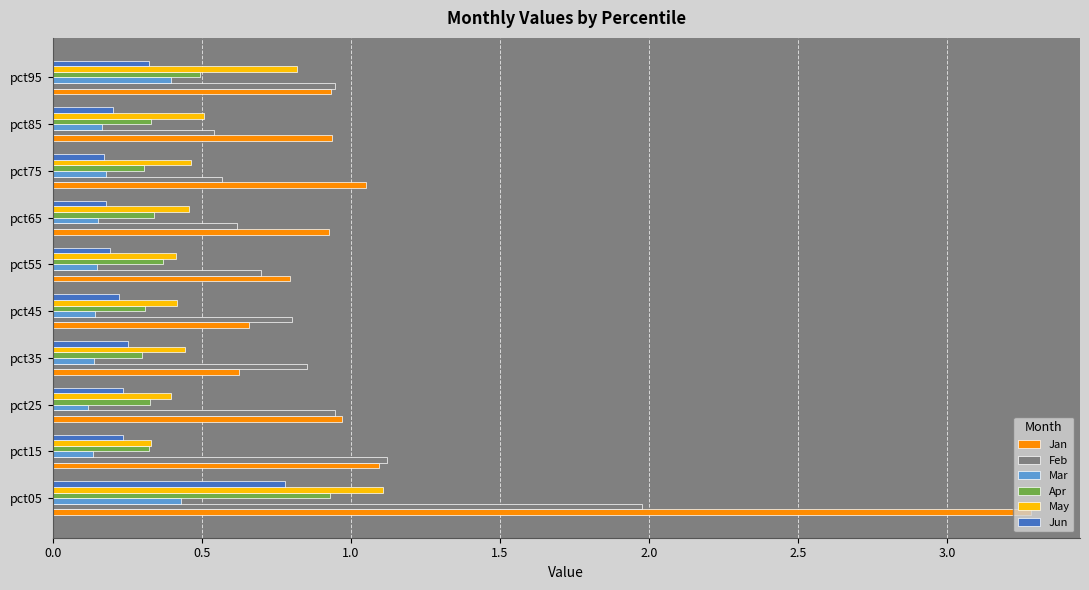

True or false: Apr has a value of 0.1 at pct95.

False